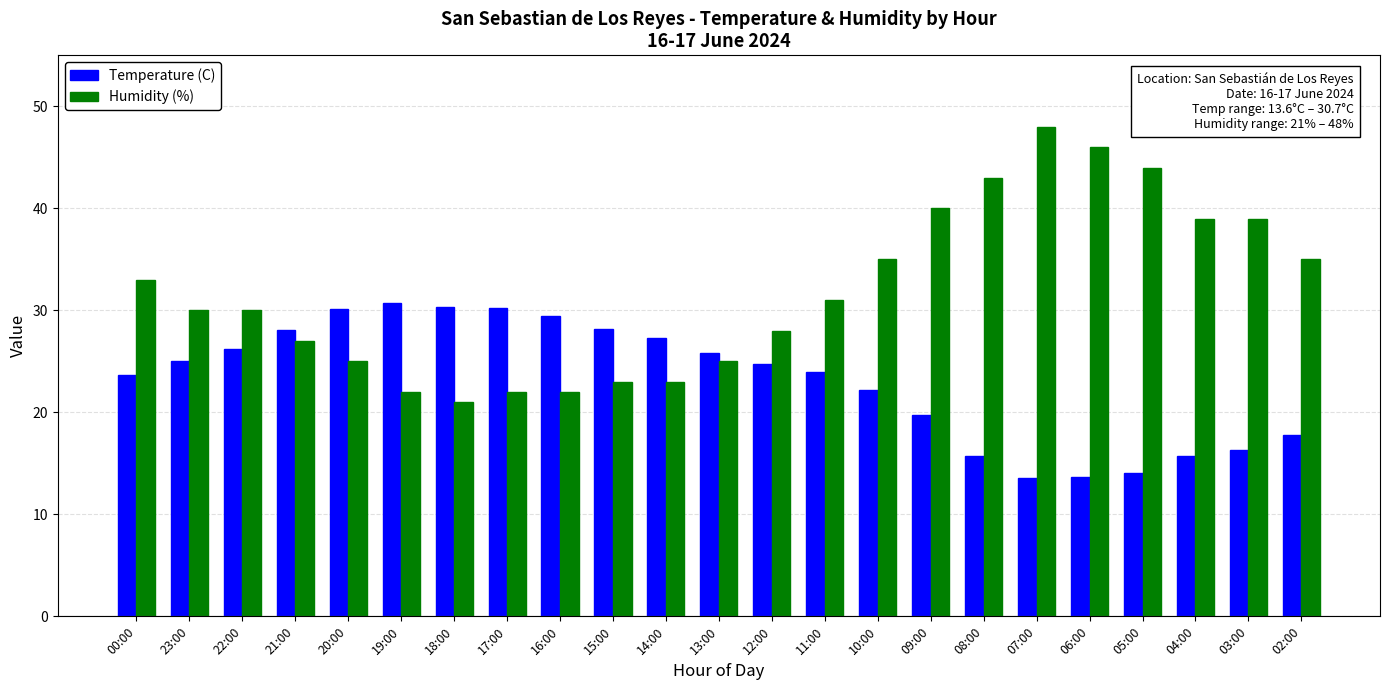

The Humidity (%) series shows 48.0 at 07:00. True or false?

True